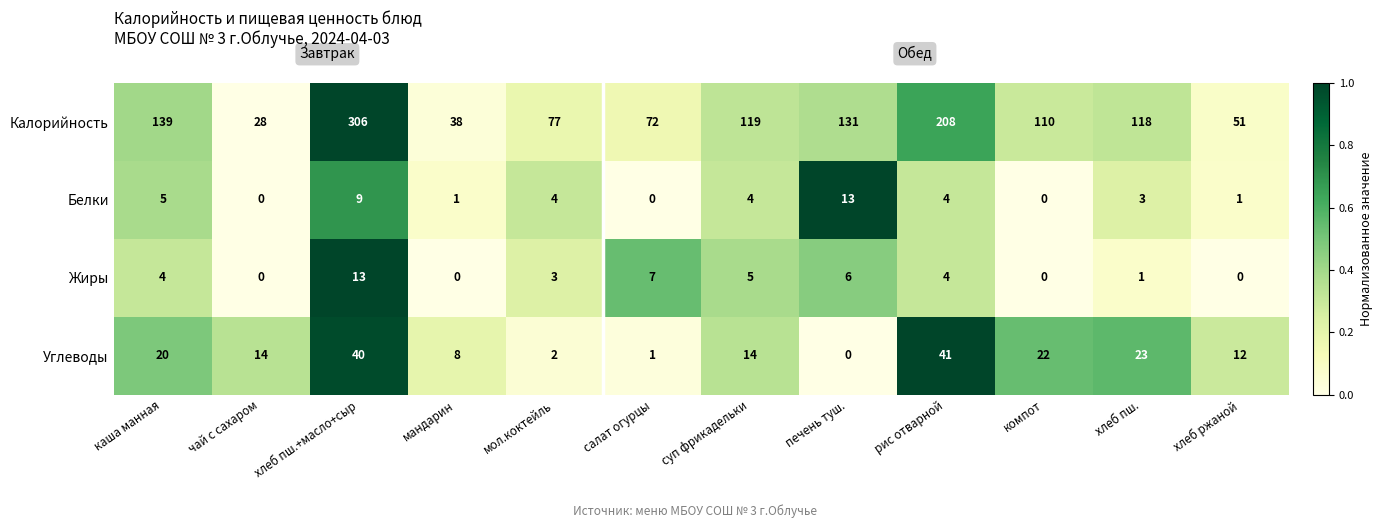

The value of Углеводы at хлеб пш. is 6. True or false?

False